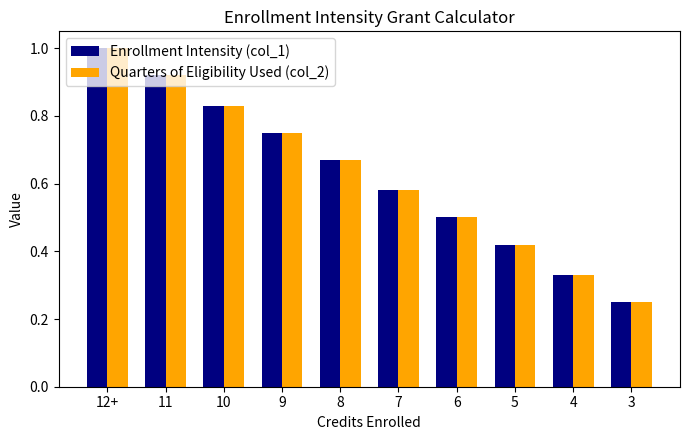

Rank the categories by Enrollment Intensity (col_1) value from lowest to highest.

3, 4, 5, 6, 7, 8, 9, 10, 11, 12+